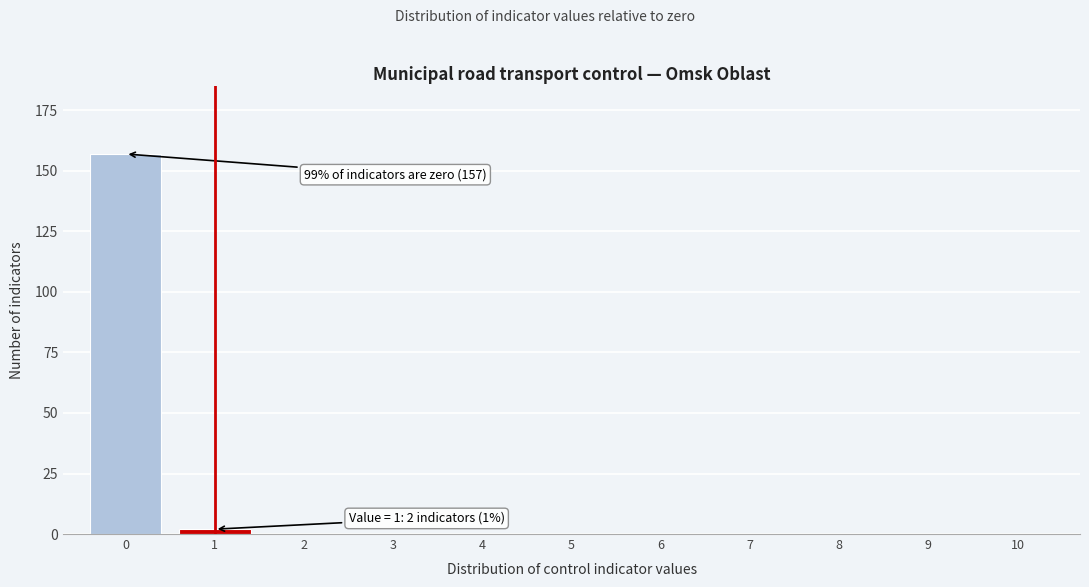

Reading left to right, transcribe all the data shown in this chart.

0=157	1=2	2=0	3=0	4=0	5=0	6=0	7=0	8=0	9=0	10=0